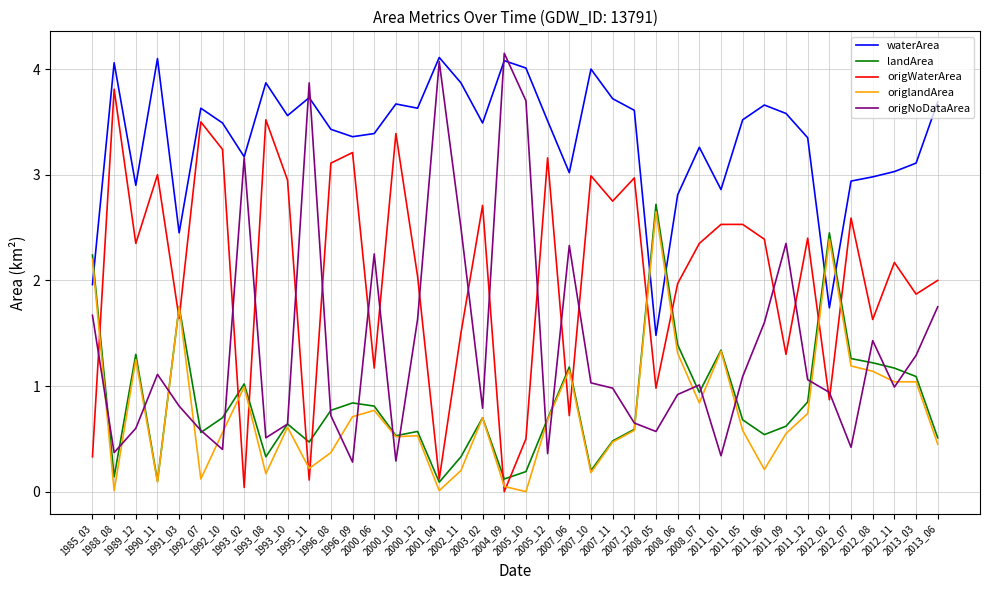

Is this an area chart (filled region under the line)?

No